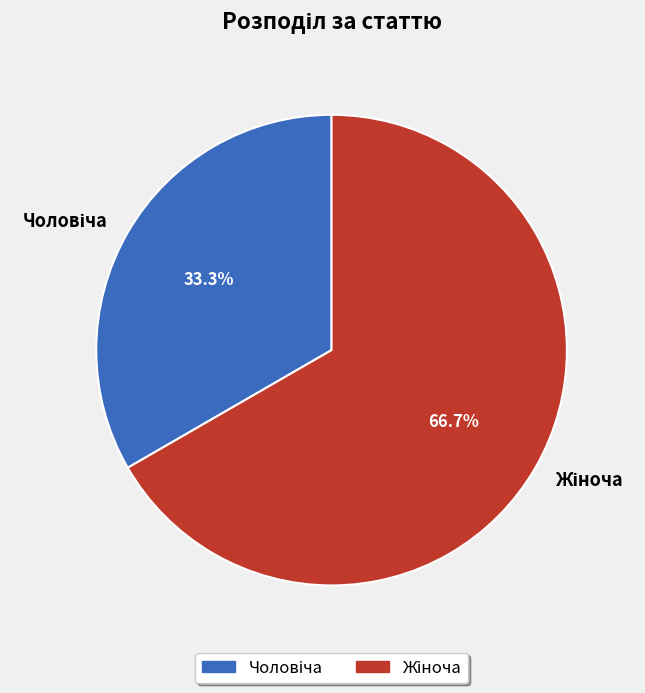

Is there a majority slice in this chart?

Yes